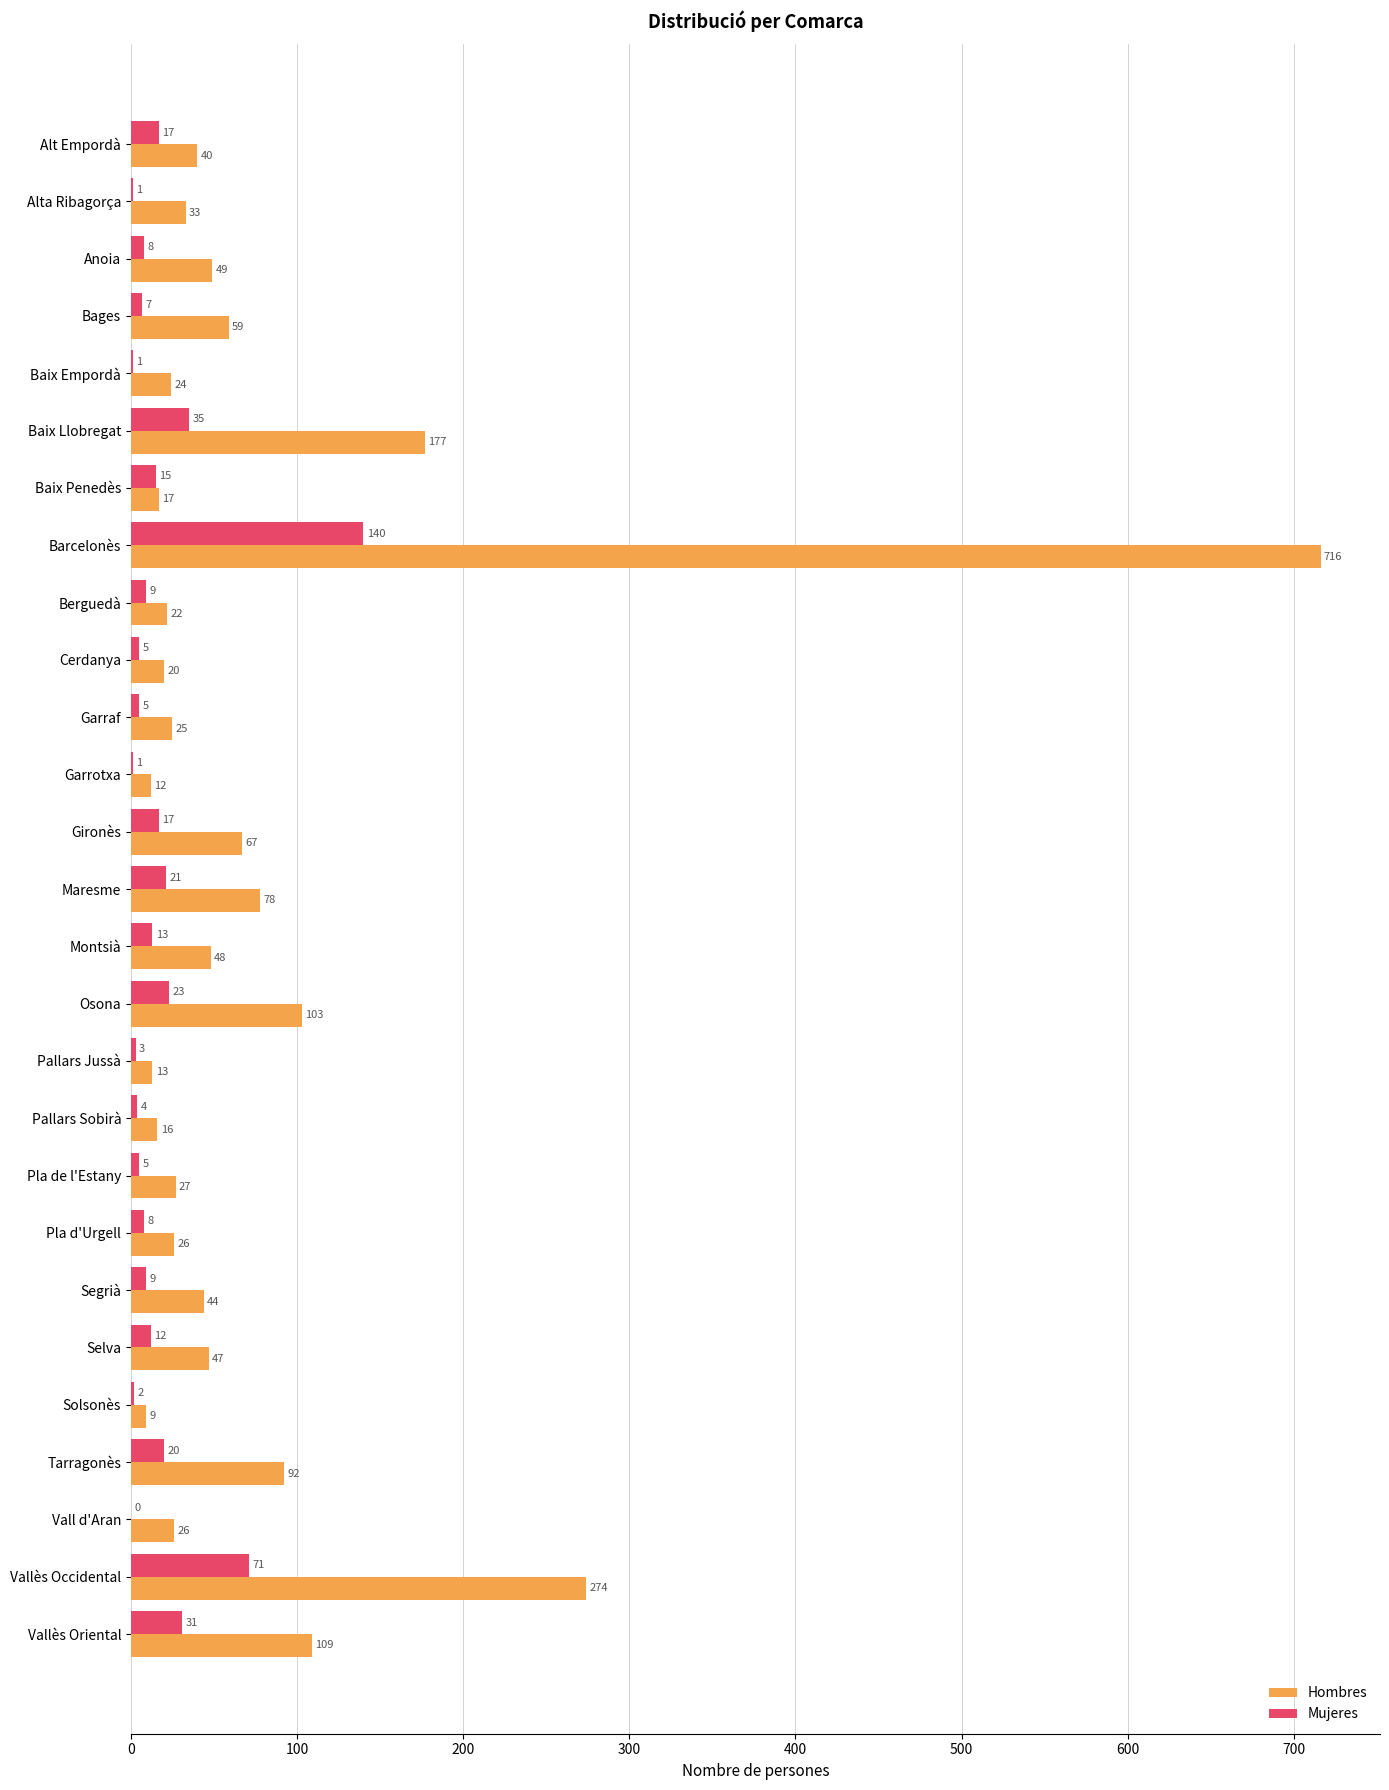

Where is Hombres nearest to the value 362?

Vallès Occidental